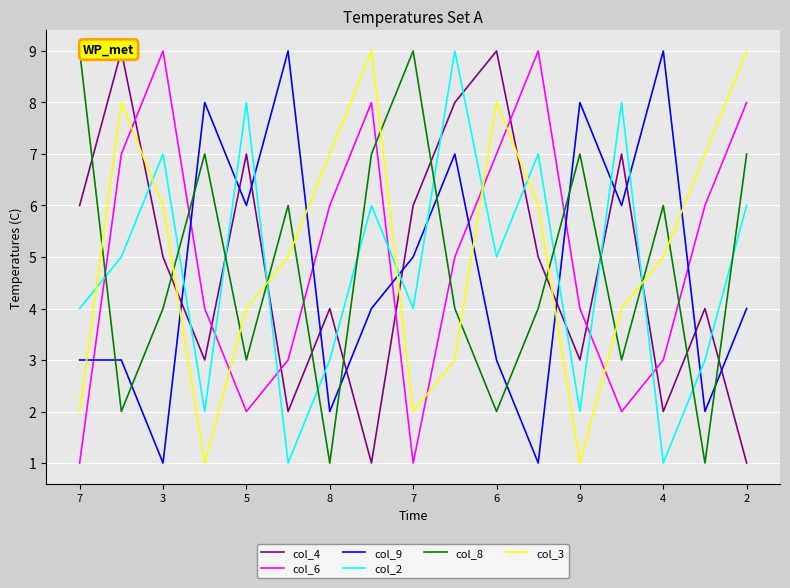

What are all the series names shown in the legend?

col_4, col_6, col_9, col_2, col_8, col_3